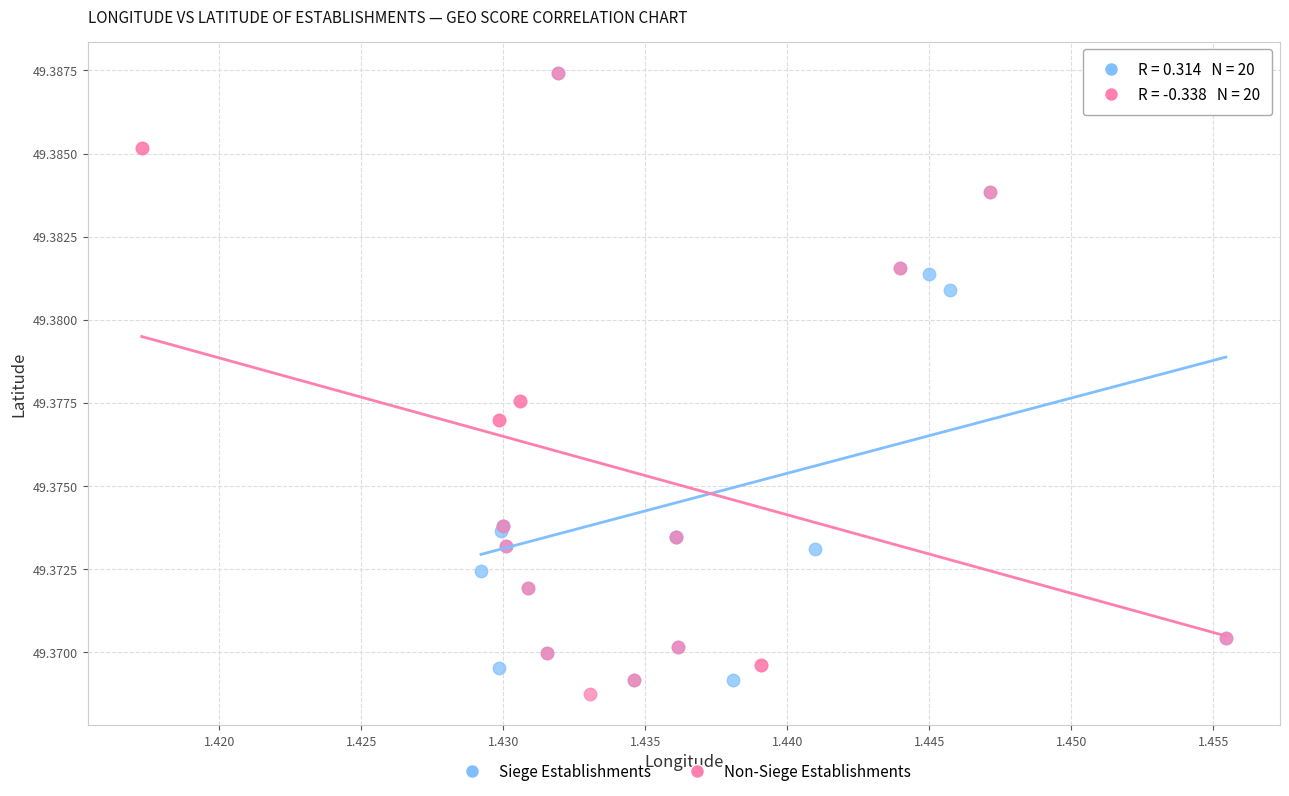

Which series contains the lowest Y value?

Non-Siege Establishments